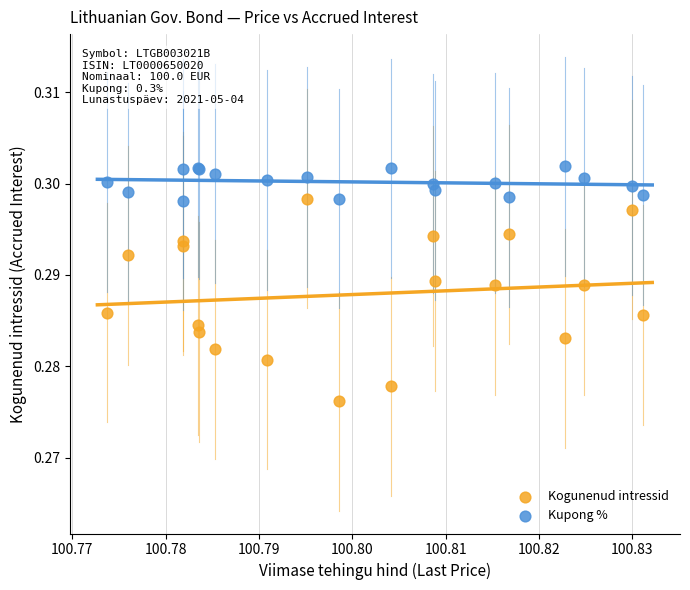

Which series reaches the maximum Y coordinate?

Kupong %